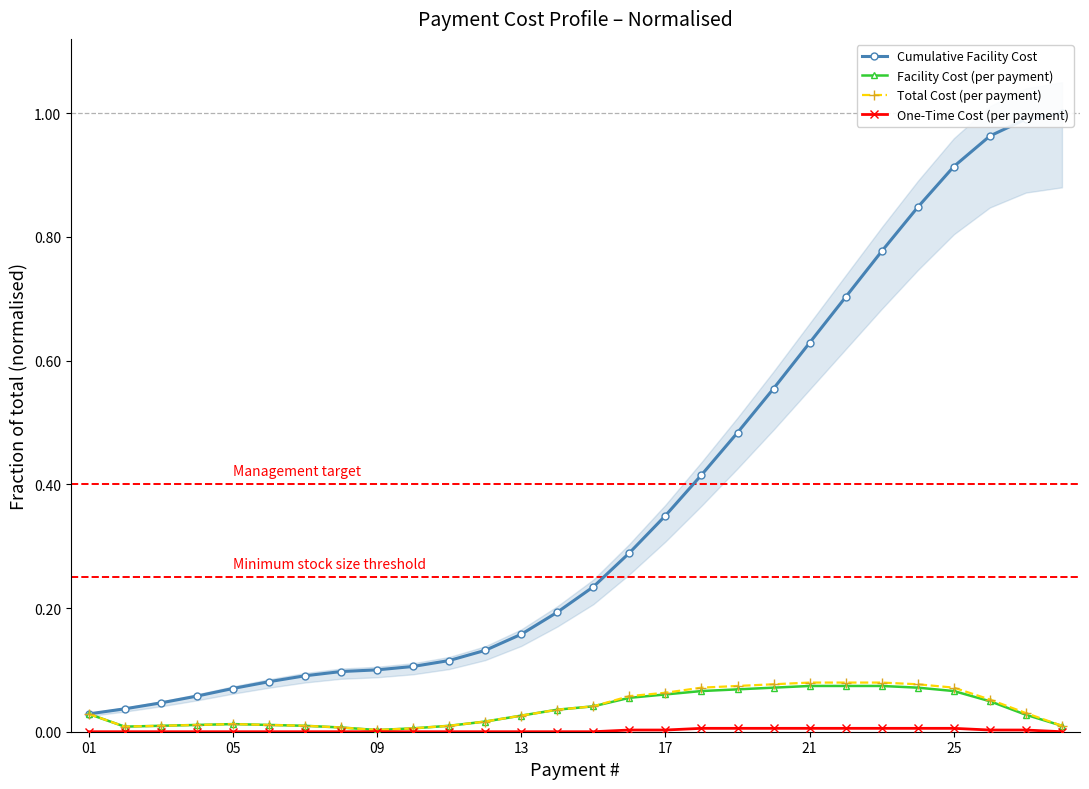

Rank the series by their maximum value, from highest to lowest.

Cumulative Facility Cost, Total Cost (per payment), Facility Cost (per payment), One-Time Cost (per payment)